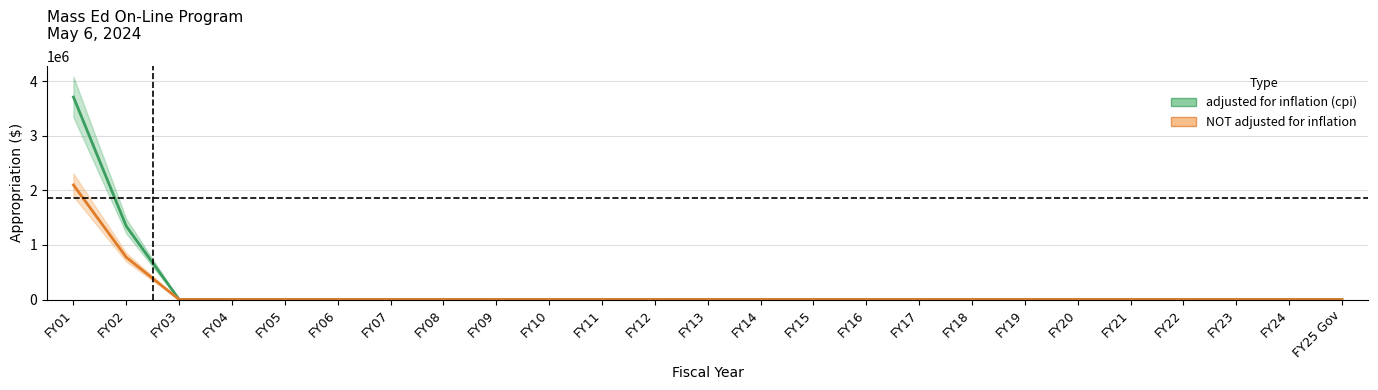

True or false: adjusted for inflation (cpi) and NOT adjusted for inflation cross at least once.

False